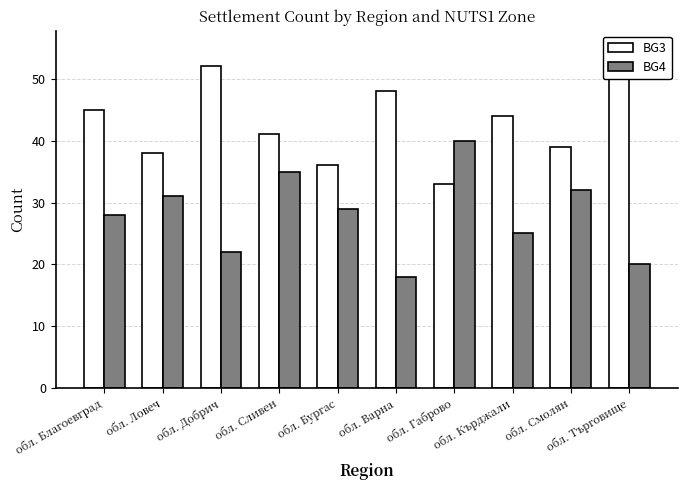

At which category does the chart reach its minimum across all series?

обл. Варна